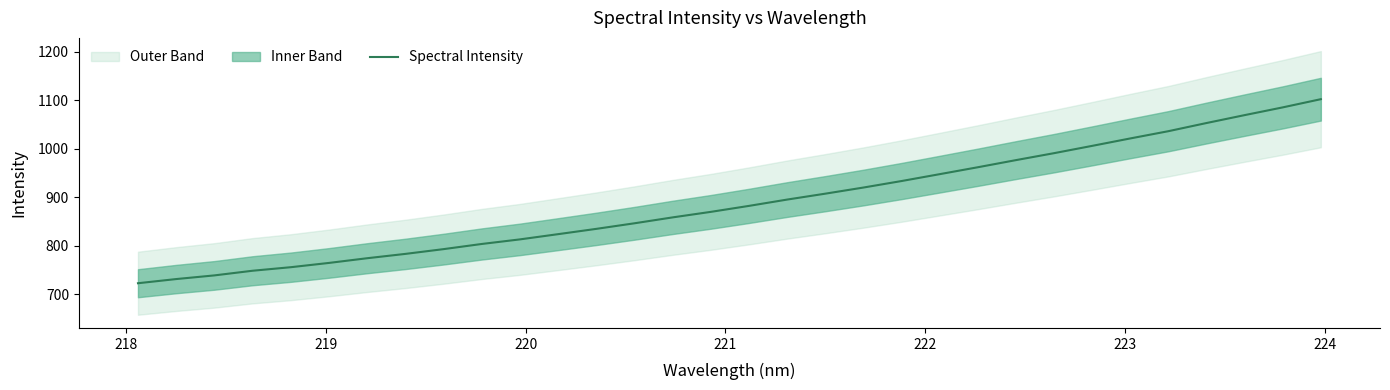

What is the maximum value for Spectral Intensity?

1101.8